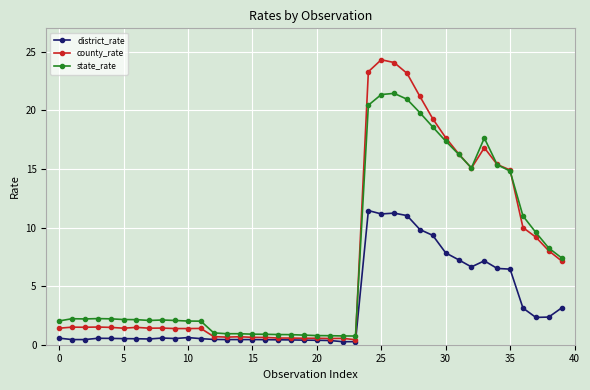

What is the maximum value shown in the chart?

24.3